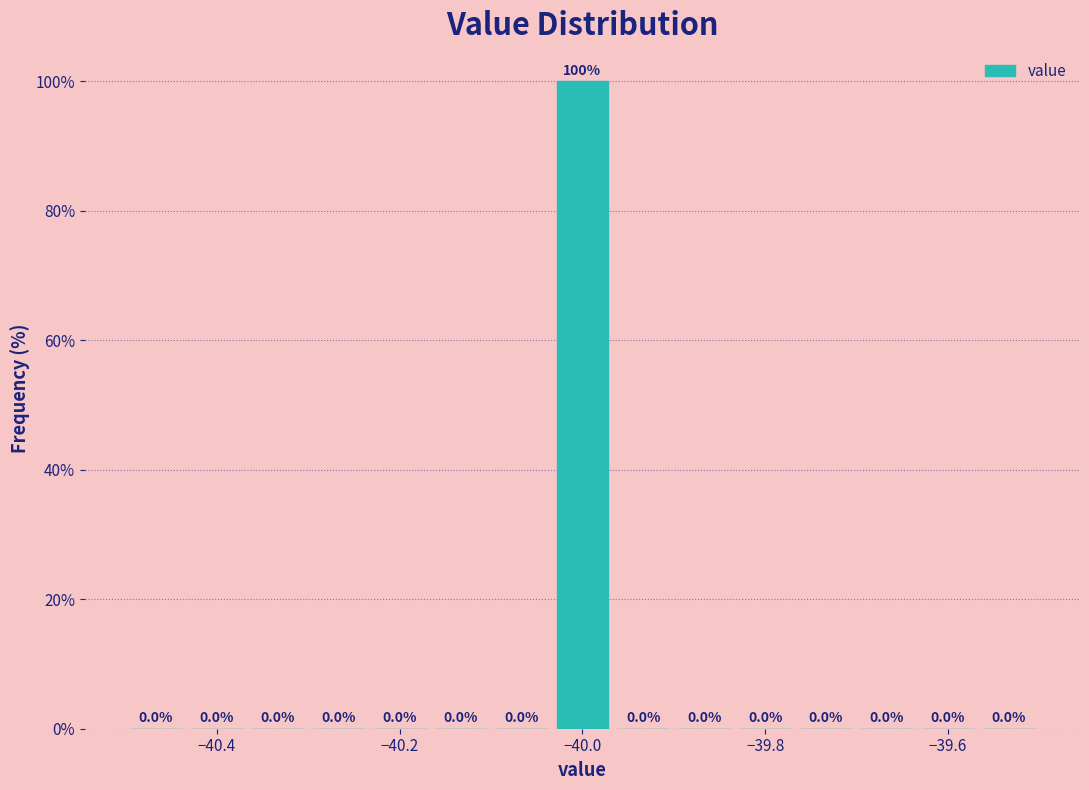

Around what value on the x-axis is the tallest bar? Give the approximate position of its centre, as read against the axis.

-40.00